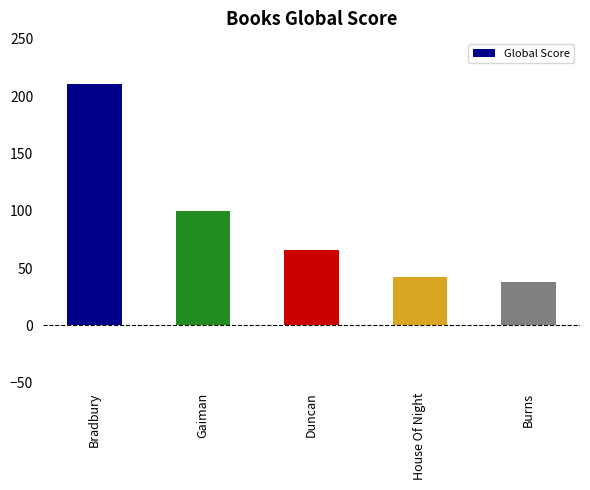

Reading left to right, extract all data points from this chart.

211	100	66	42	38